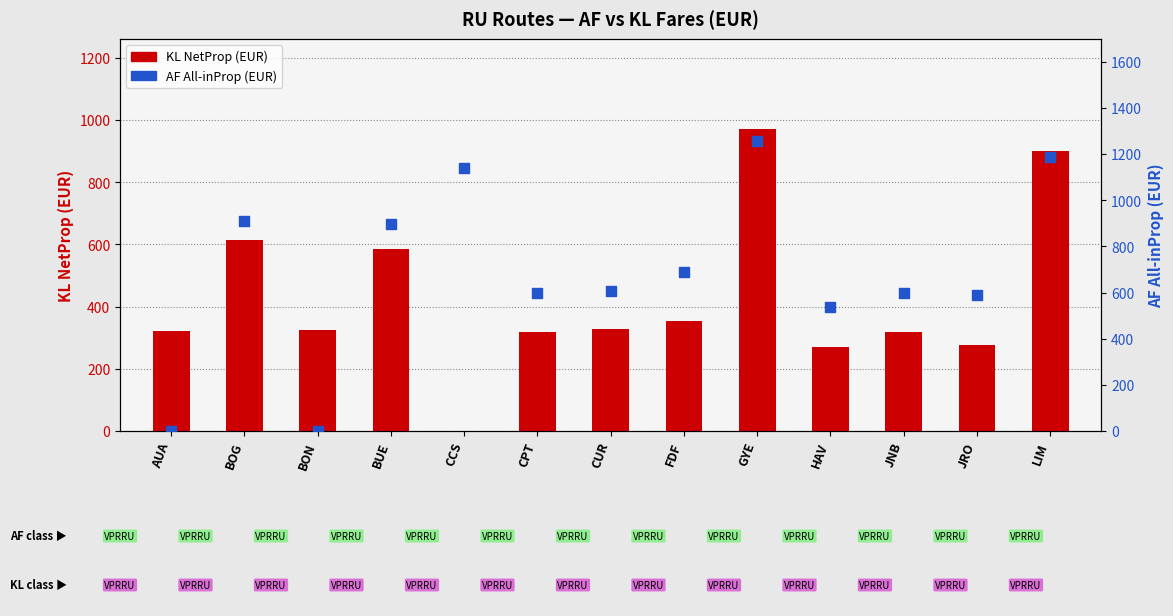

Which series contains the lowest Y value?

KL NetProp (EUR)